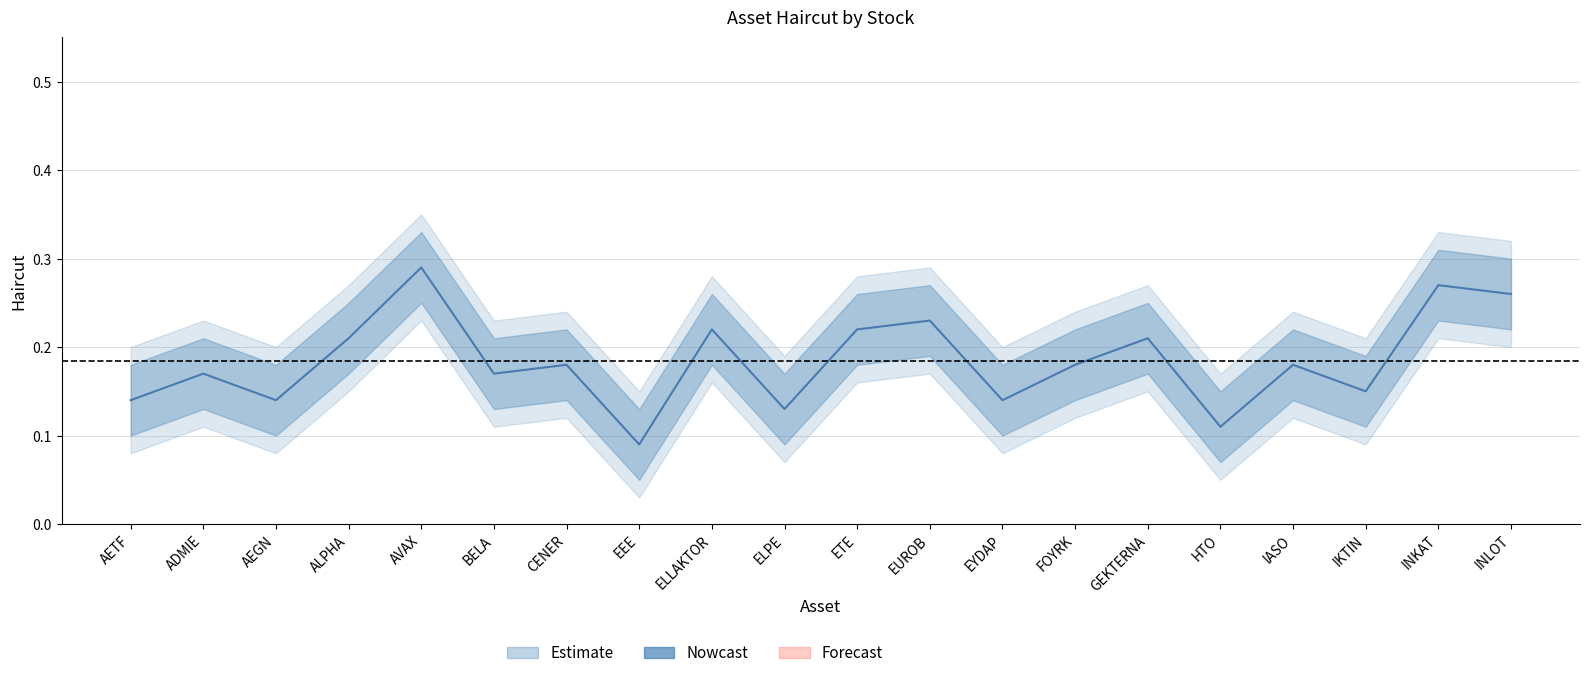

How many Haircut_lower values are between 0 and 1?

20